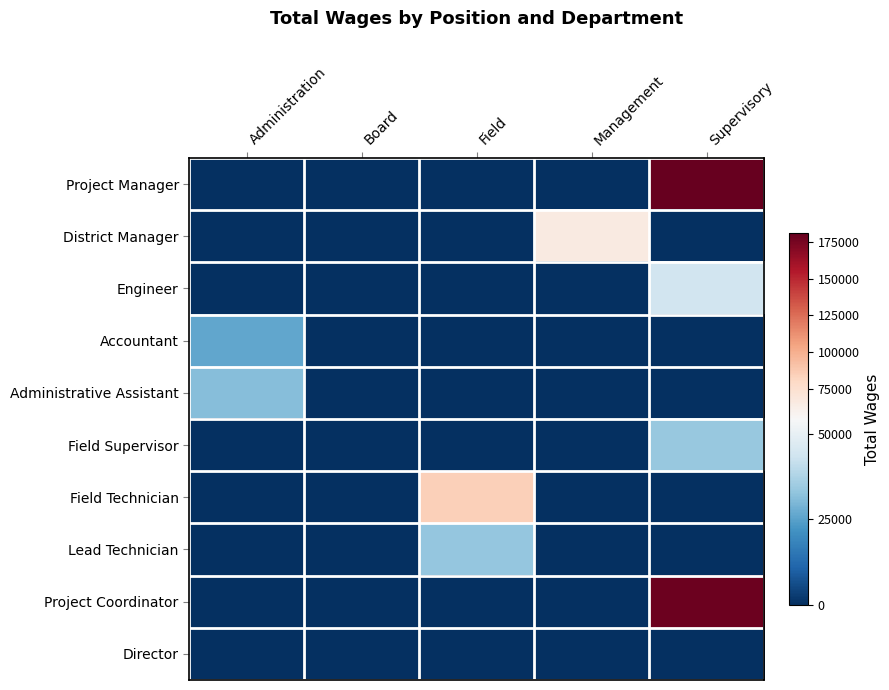

List the series in order of their peak value, lowest first.

Director, Accountant, Administrative Assistant, Lead Technician, Field Supervisor, Engineer, District Manager, Field Technician, Project Coordinator, Project Manager